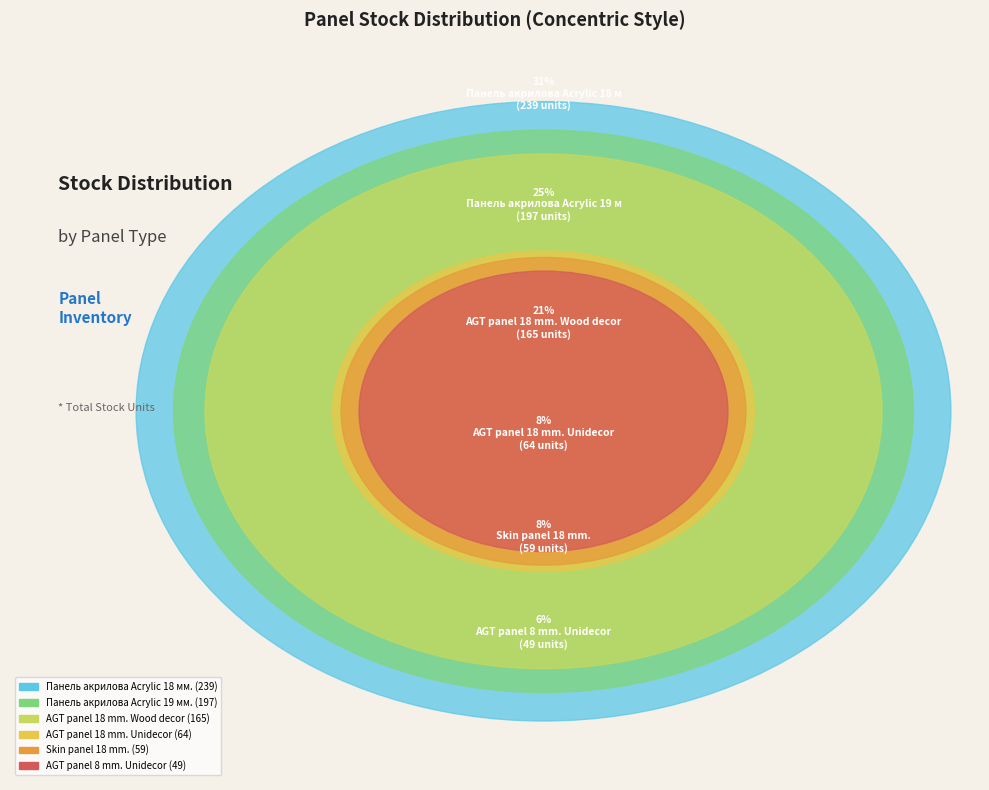

What is the total percentage of AGT panel 18 mm. Unidecor and Панель акрилова Acrylic 18 мм. Уні плюс?

39.2%